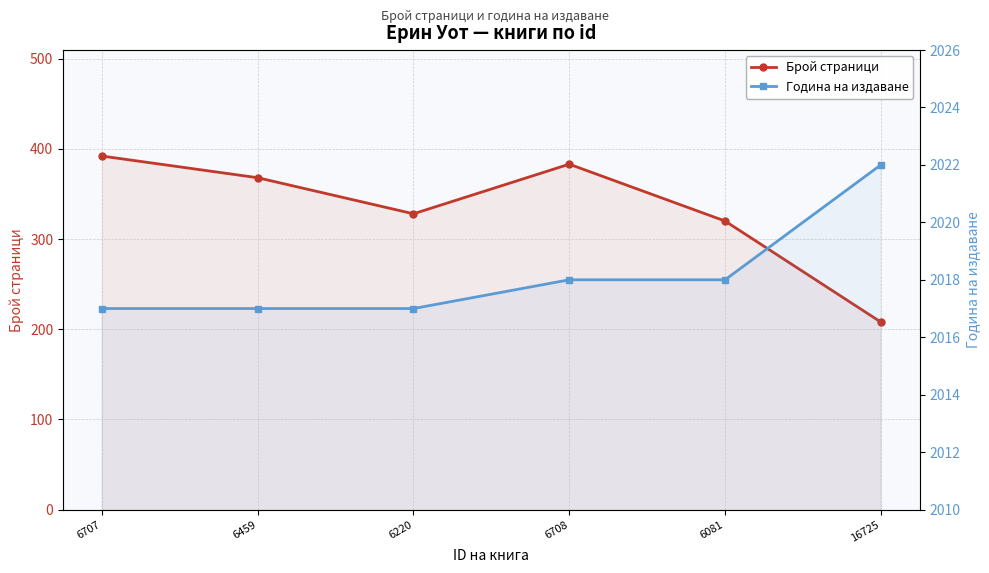

Is the value of Брой страници at 6220 greater than the value of Година на издаване at 16725?

No